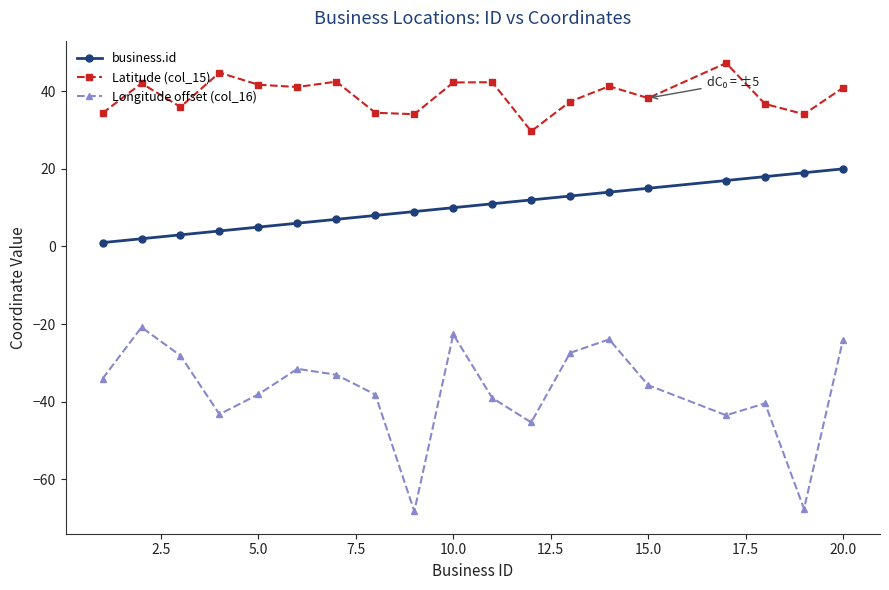

What is the value of the Latitude (col_15) point at the 16th from the left?

47.3